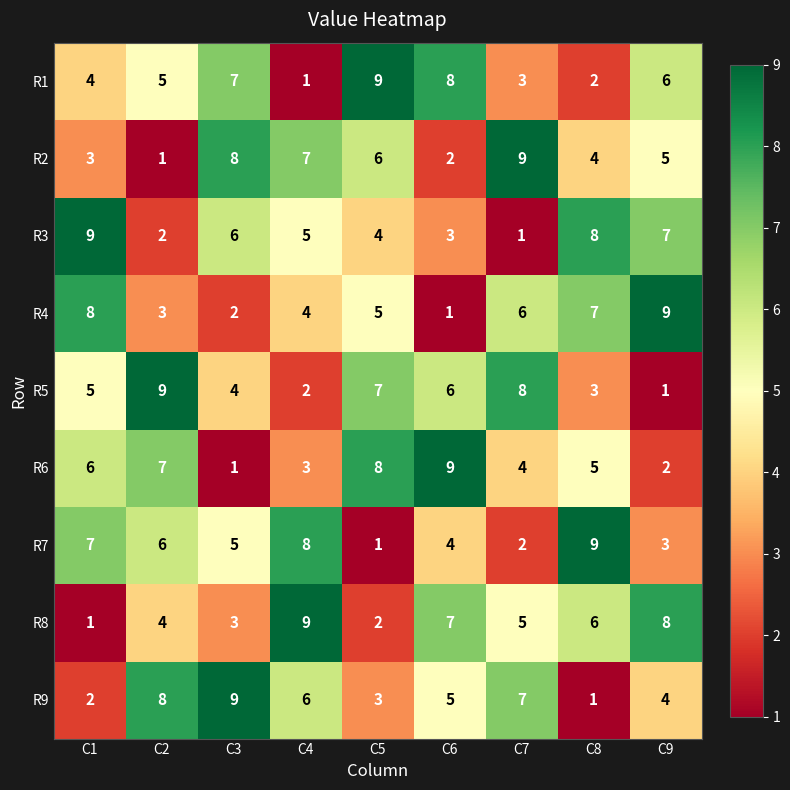

Rank the series at C8 from lowest to highest value.

R9, R1, R5, R2, R6, R8, R4, R3, R7